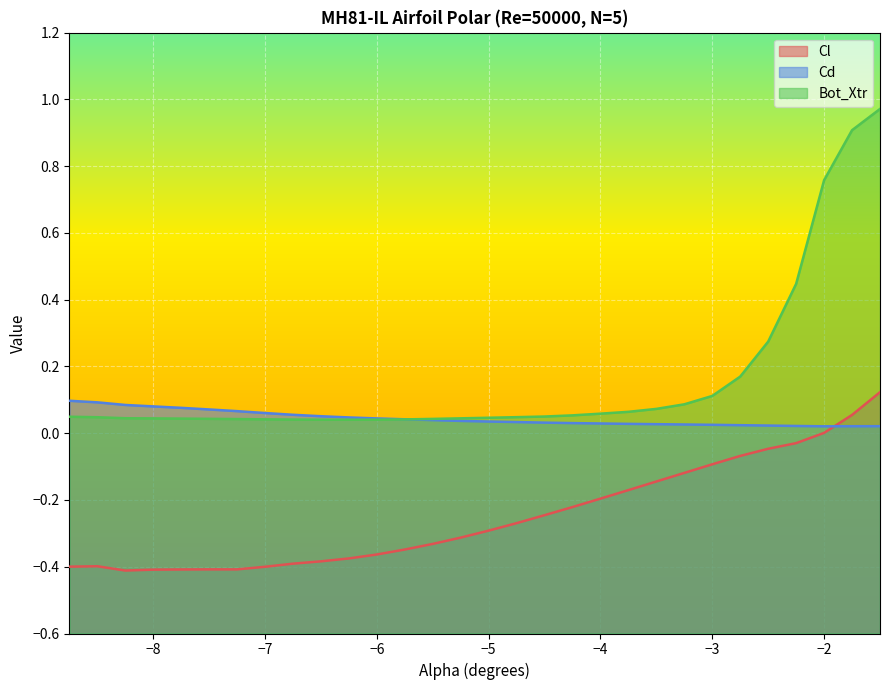

Which series ends up on top after the final intersection of Cl and Cd?

Cl